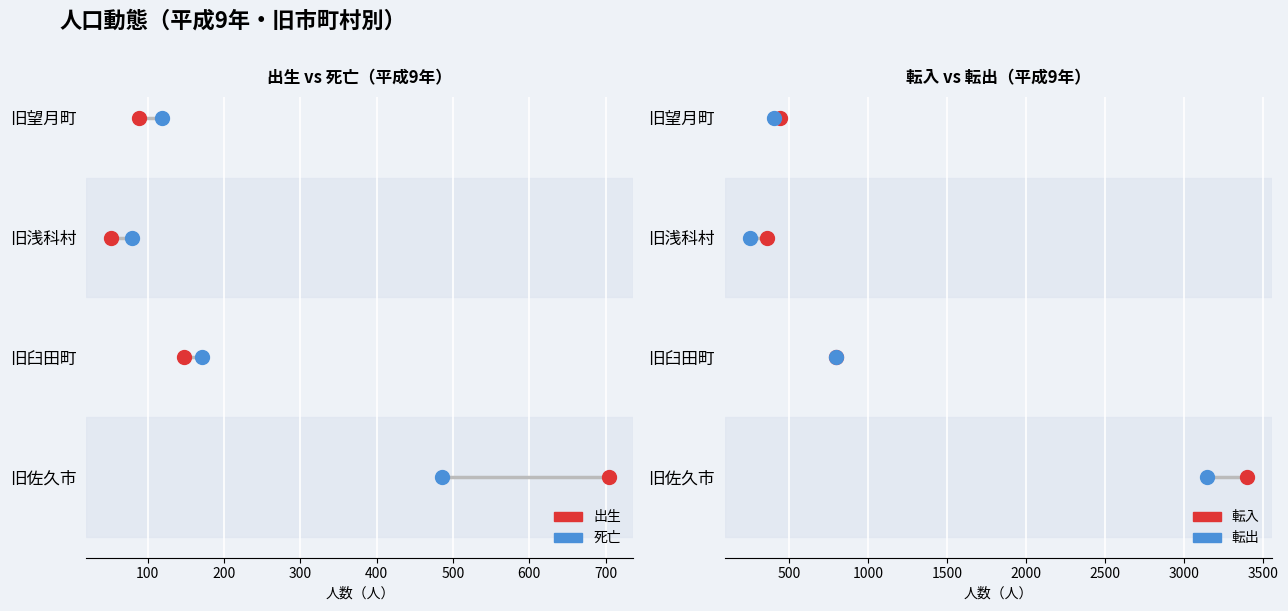

Which series contains the lowest Y value?

出生